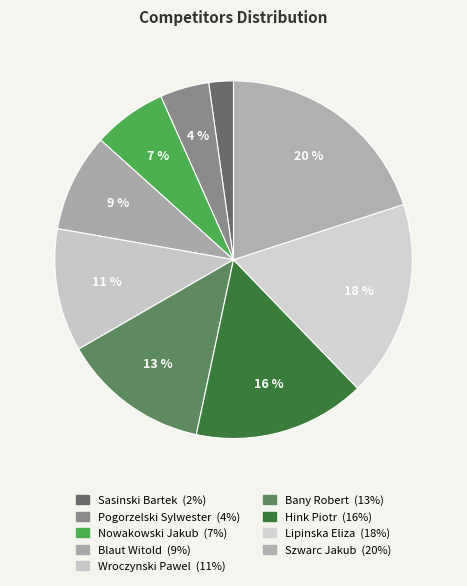

How many slices are in this pie chart?

9